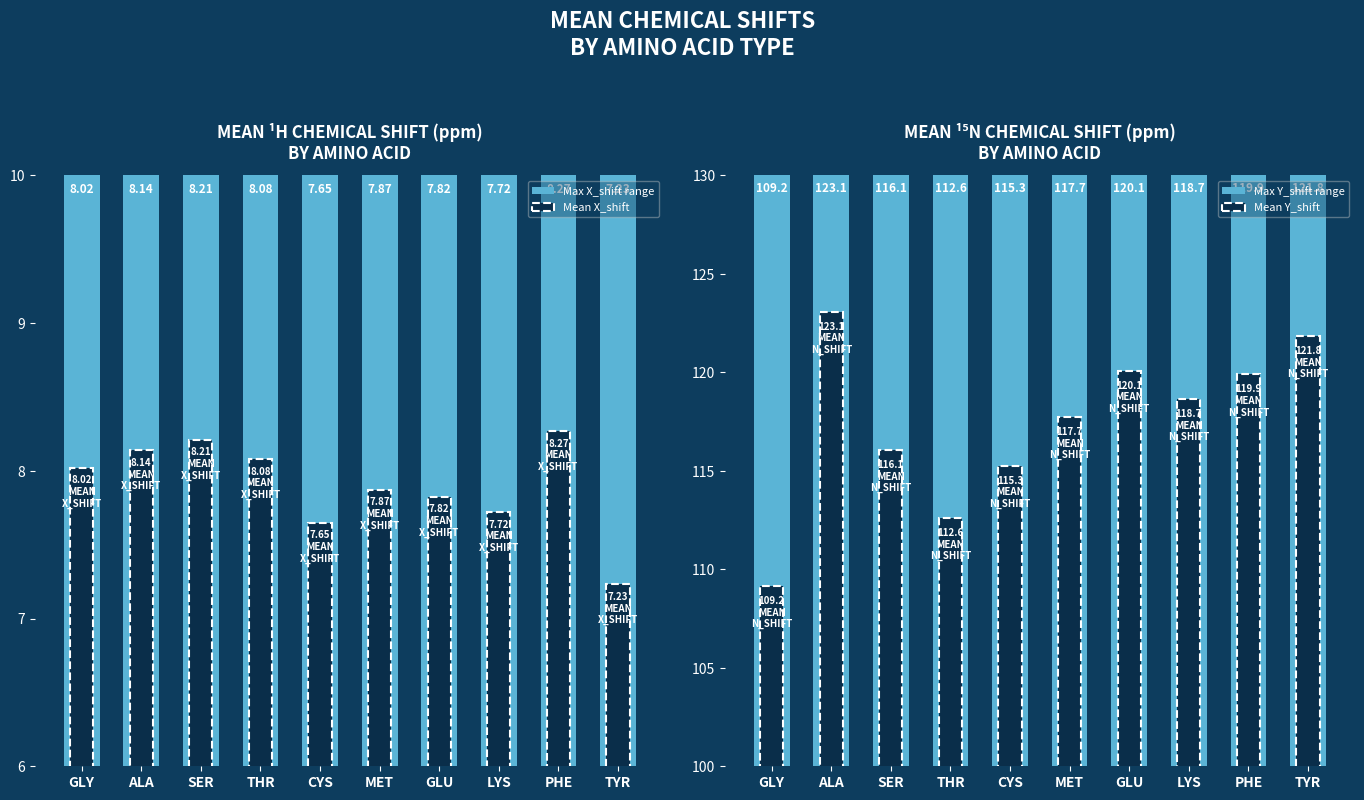

What is the difference between the Mean X_shift values at ALA and TYR?

0.9